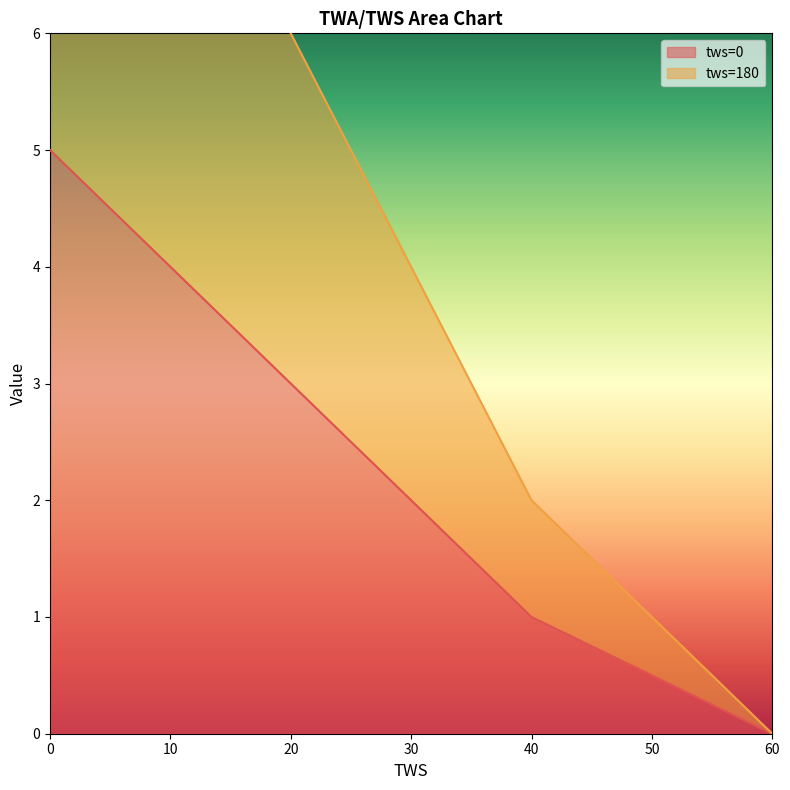

List the labels in order of tws=0 value, smallest first.

60, 40, 30, 20, 10, 0